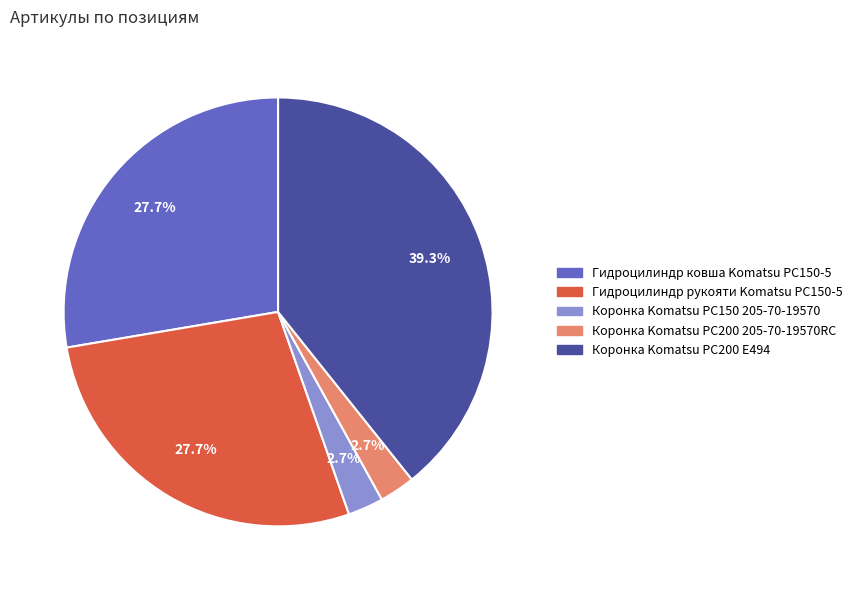

Which category has the biggest portion of the pie?

Коронка Komatsu PC200 E494